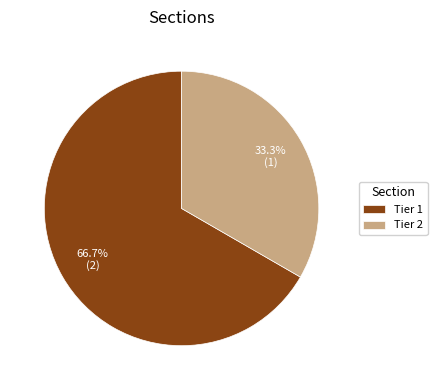

How many segments does this pie chart have?

2